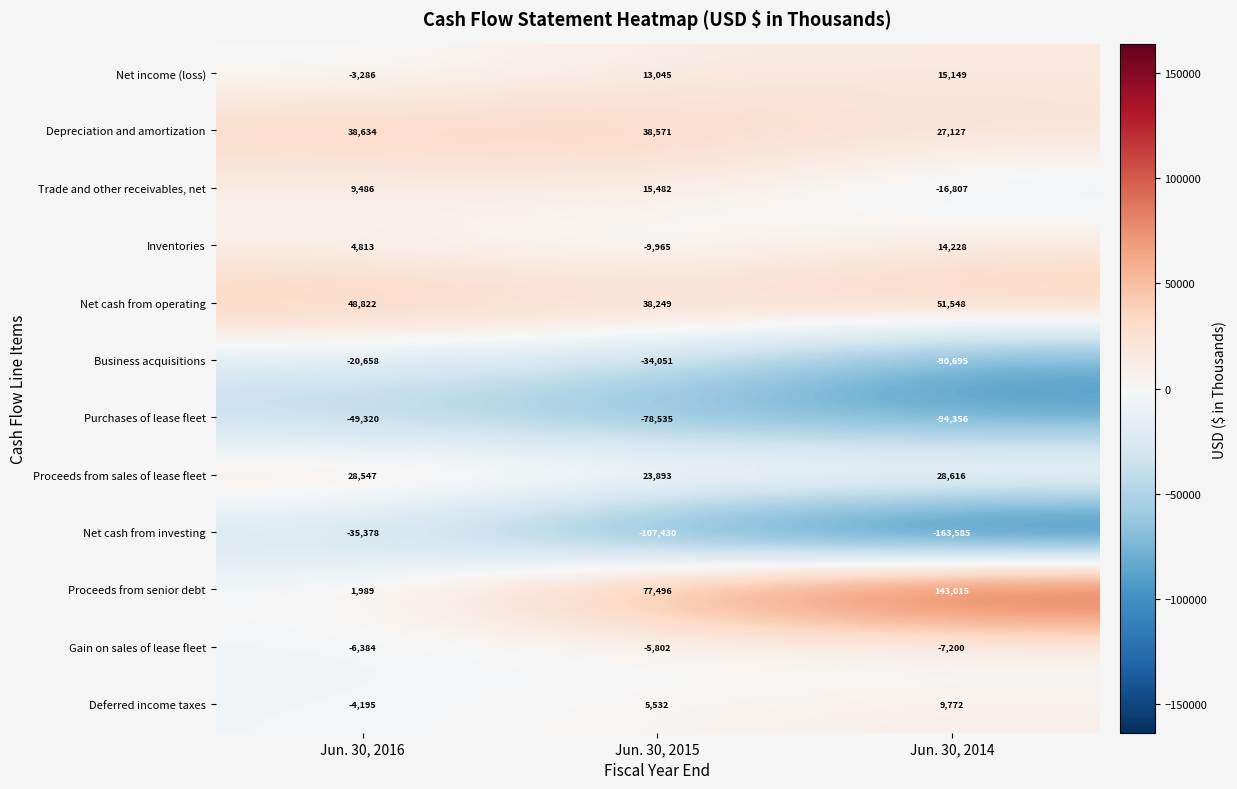

Rank the series by their maximum value, from lowest to highest.

Purchases of lease fleet, Net cash from investing, Business acquisitions, Gain on sales of lease fleet, Deferred income taxes, Inventories, Net income (loss), Trade and other receivables, net, Proceeds from sales of lease fleet, Depreciation and amortization, Net cash from operating, Proceeds from senior debt